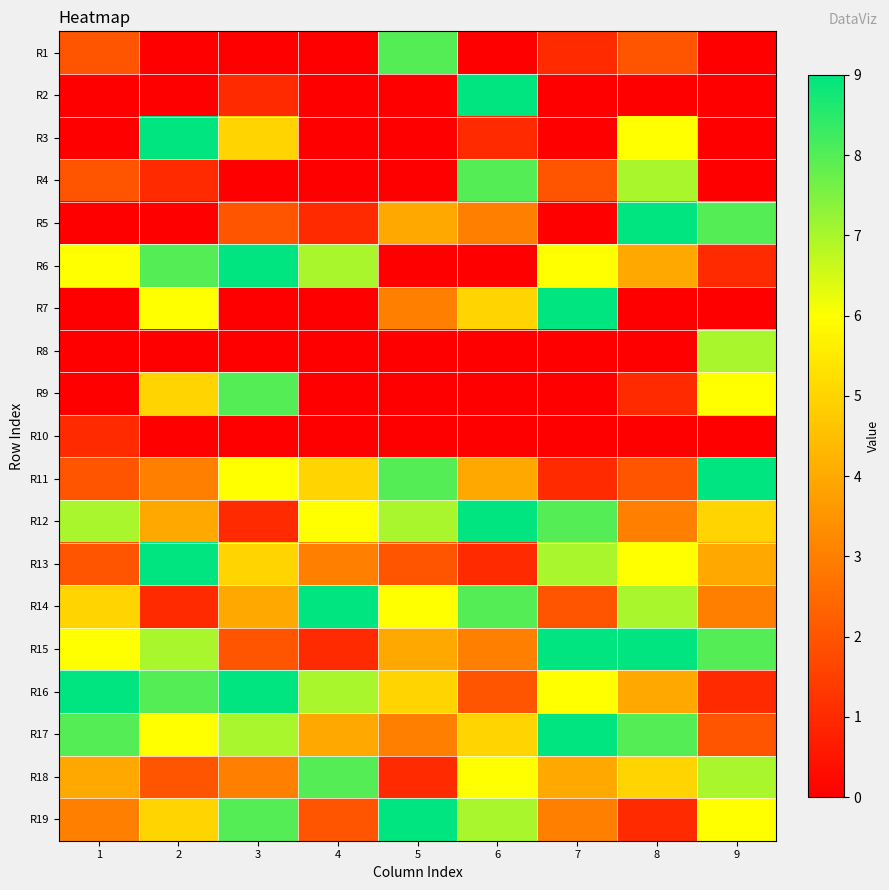

What is the total value across all series at 2?

74